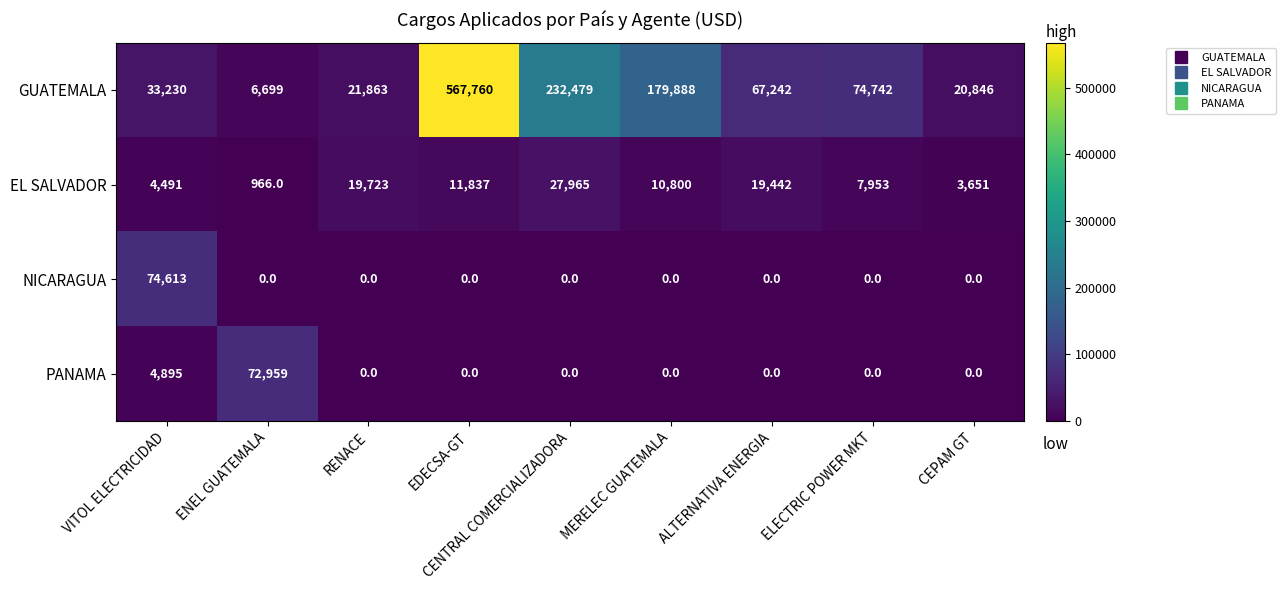

What is the average value of the EL SALVADOR series?

11870